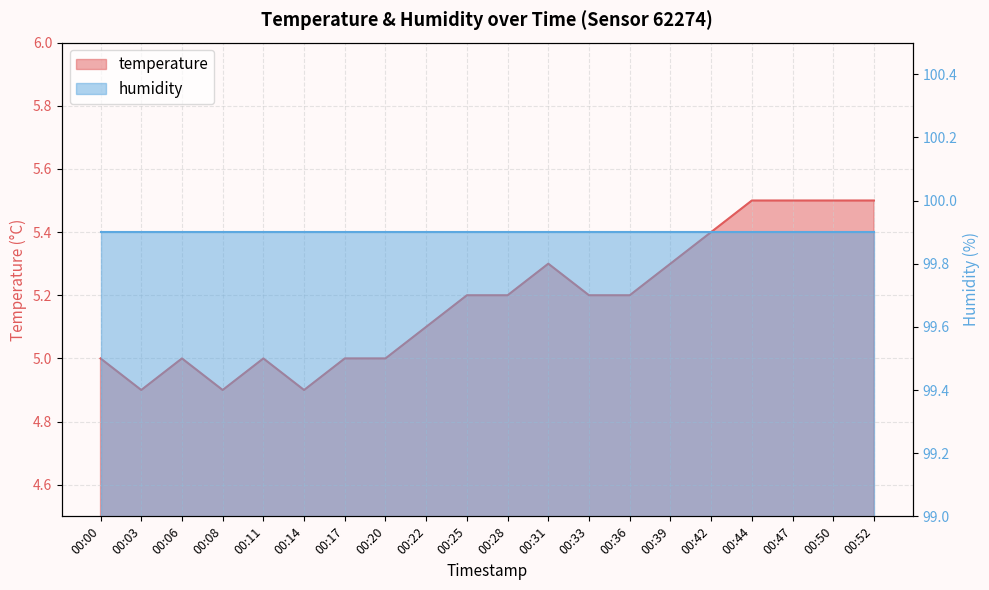

Read the value at 00:52.

5.5